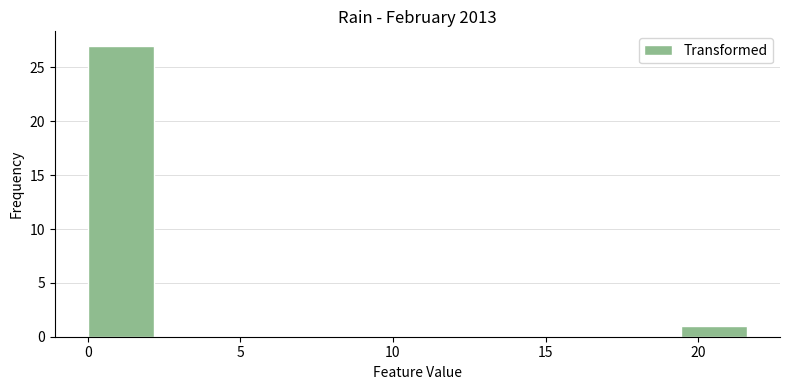

Reading left to right, transcribe this chart: for each bar, give the range it covers on the x-axis and its height. Neither the bar edges nor the heights are printed on the chart, so give them approximately, as read against the axes.

0.0 to 2.0: 27
2.0 to 4.5: 0
4.5 to 6.5: 0
6.5 to 8.5: 0
8.5 to 11.0: 0
11.0 to 13.0: 0
13.0 to 15.0: 0
15.0 to 17.5: 0
17.5 to 19.5: 0
19.5 to 21.5: 1